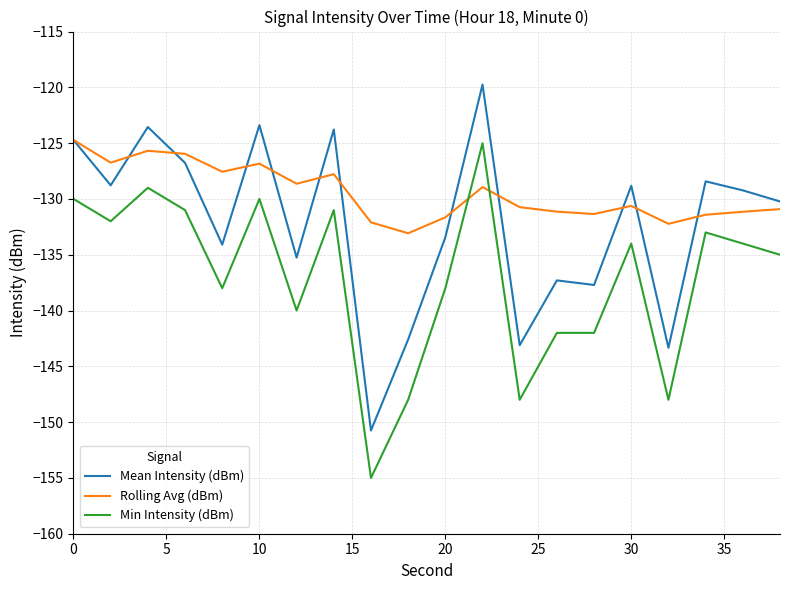

Is this an area chart (filled region under the line)?

No